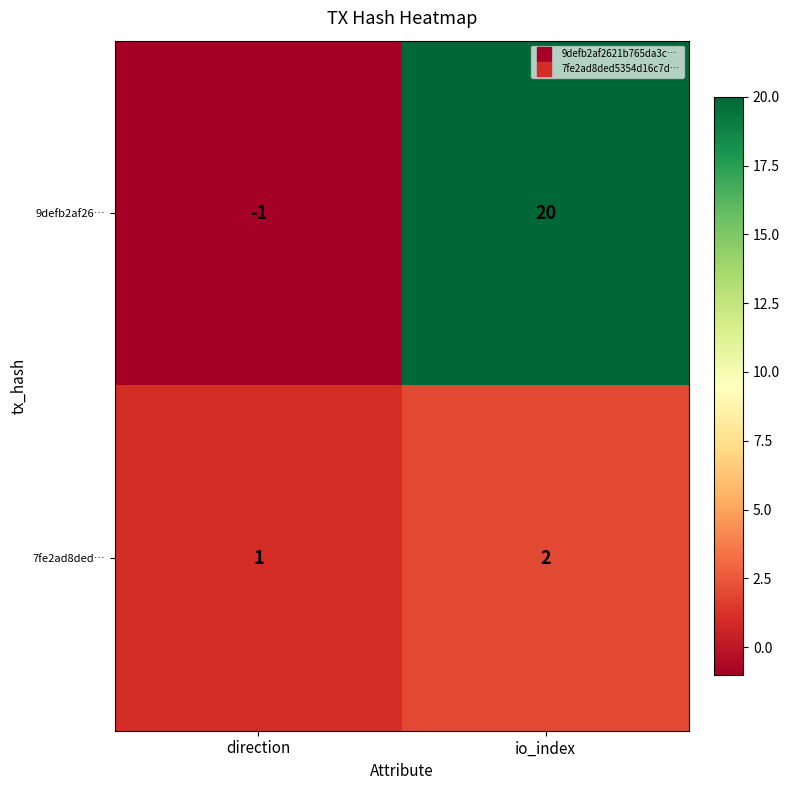

What is the sum of all 7fe2ad8ded… values?

3